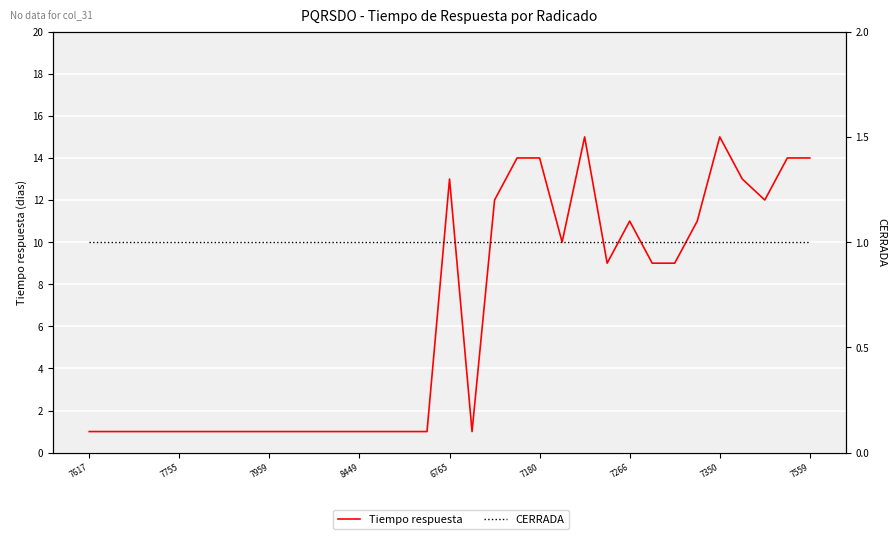

What is the value of the Tiempo respuesta point at the 5th from the left?

1